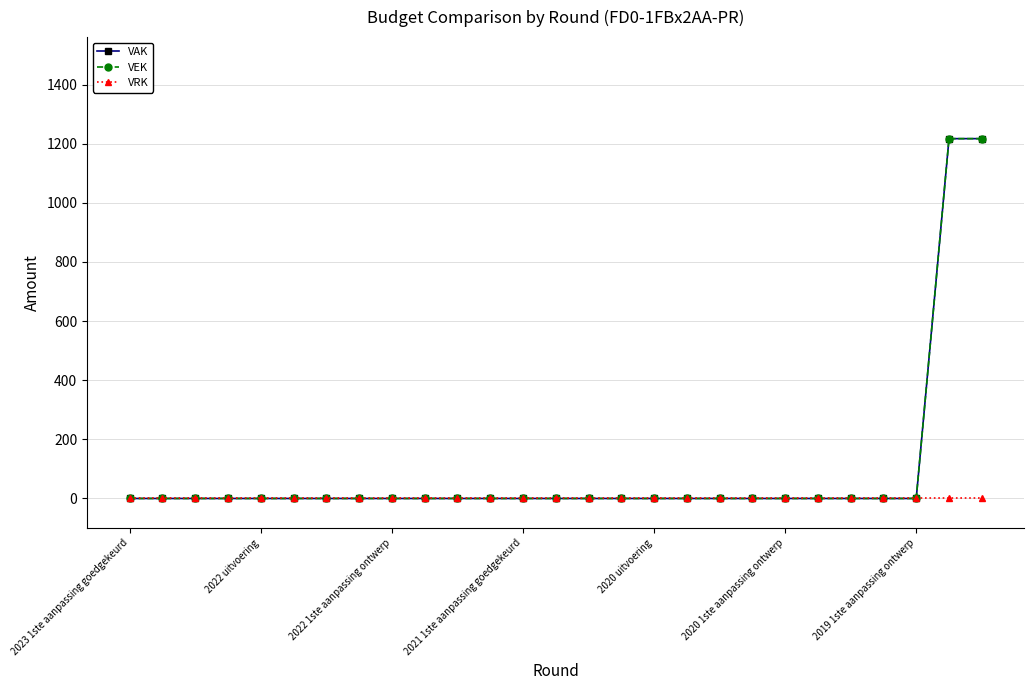

Does the chart have visible grid lines?

Yes